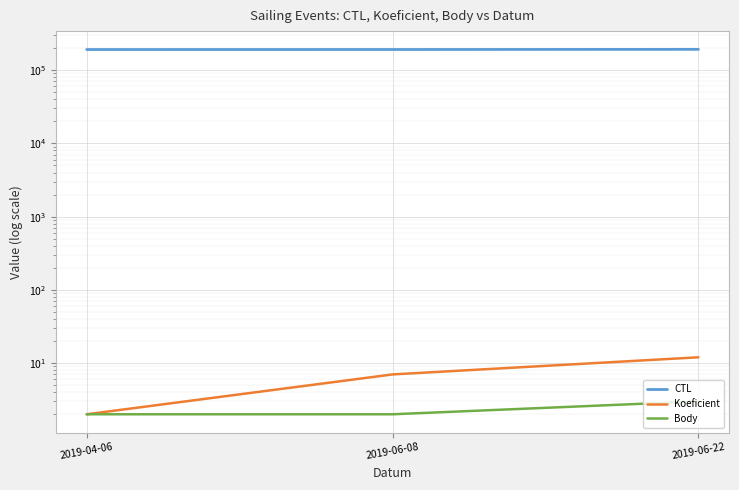

Read the Body value at 2019-06-22.

3